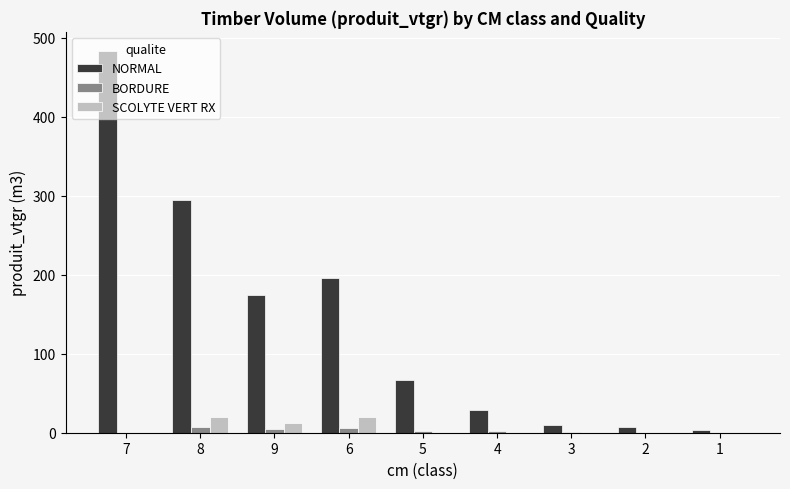

Which series changed the most between 9 and 6?

NORMAL